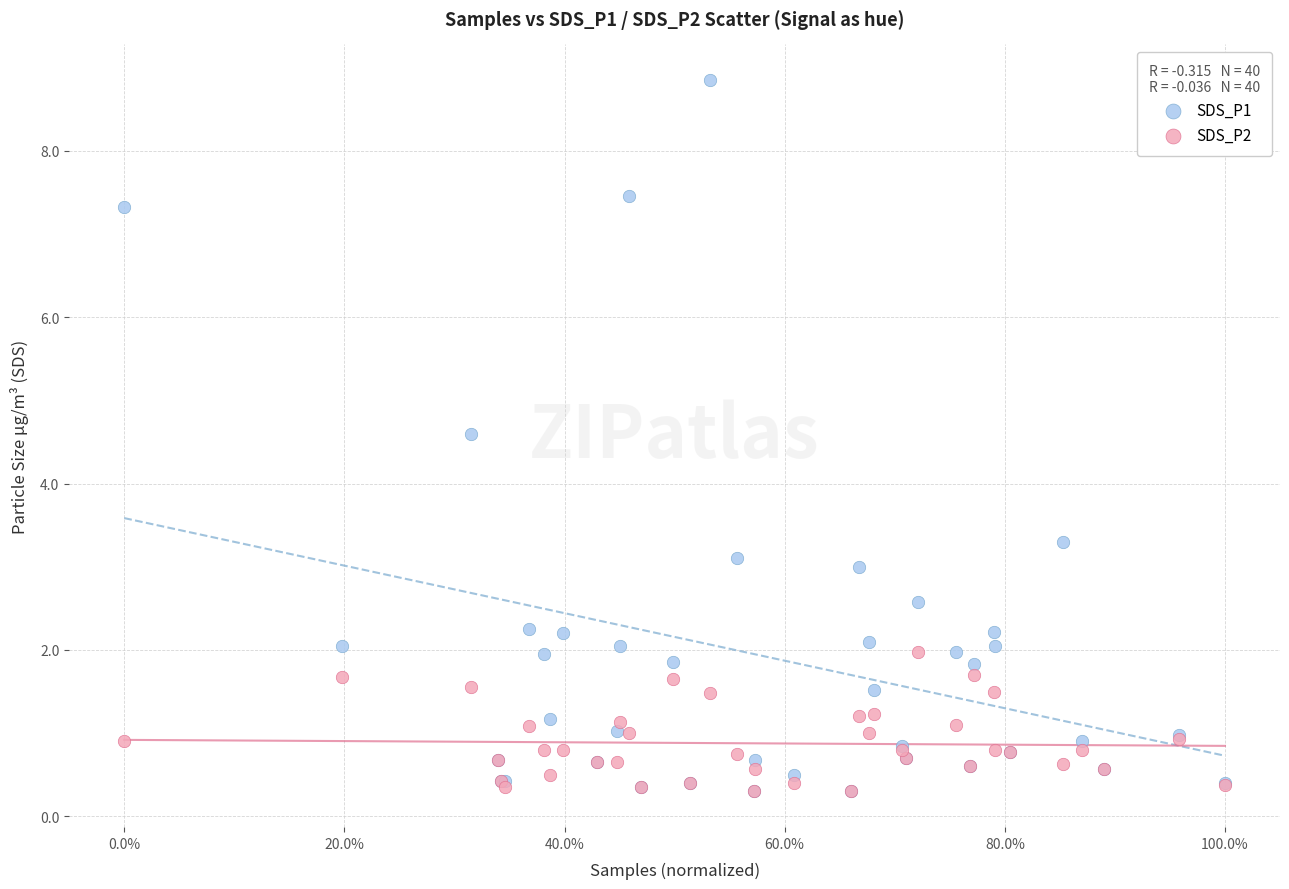

Which series has the widest spread of Y values?

SDS_P1